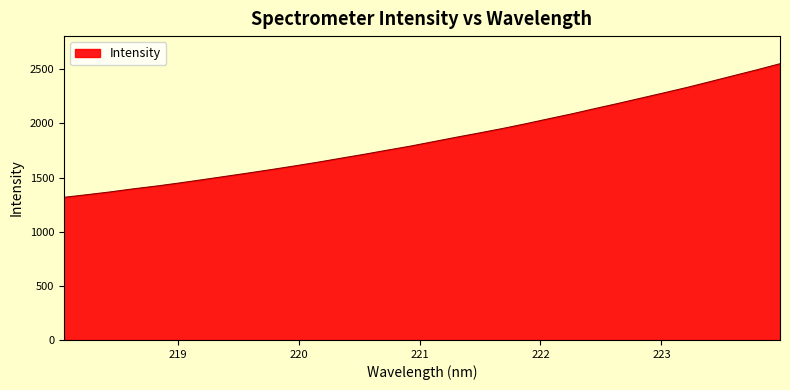

What is the maximum value shown in the chart?

2551.1